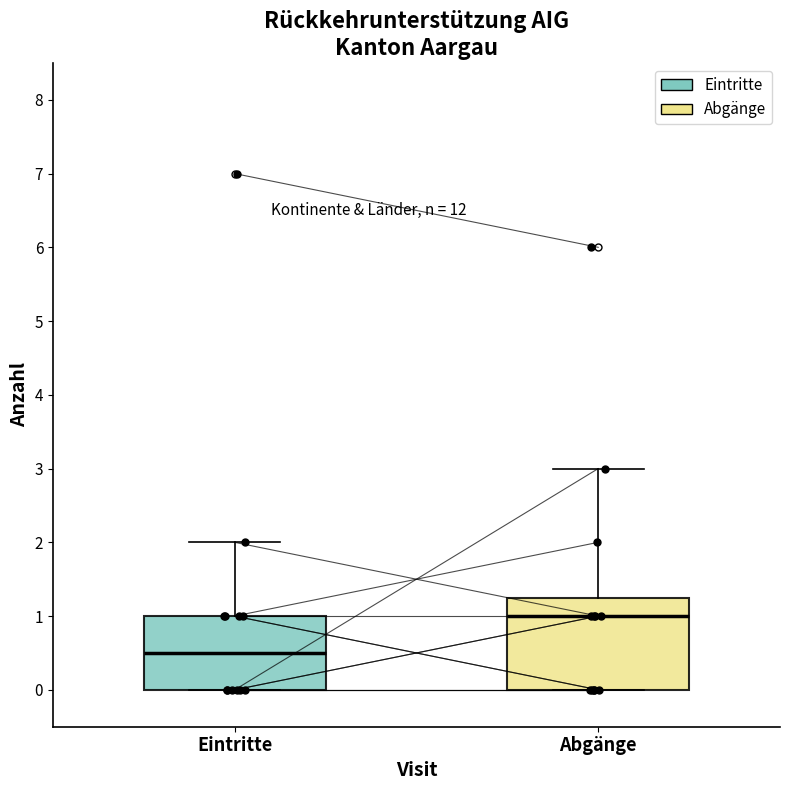

Which box is the tallest, from its lower edge to its upper edge?

Abgänge